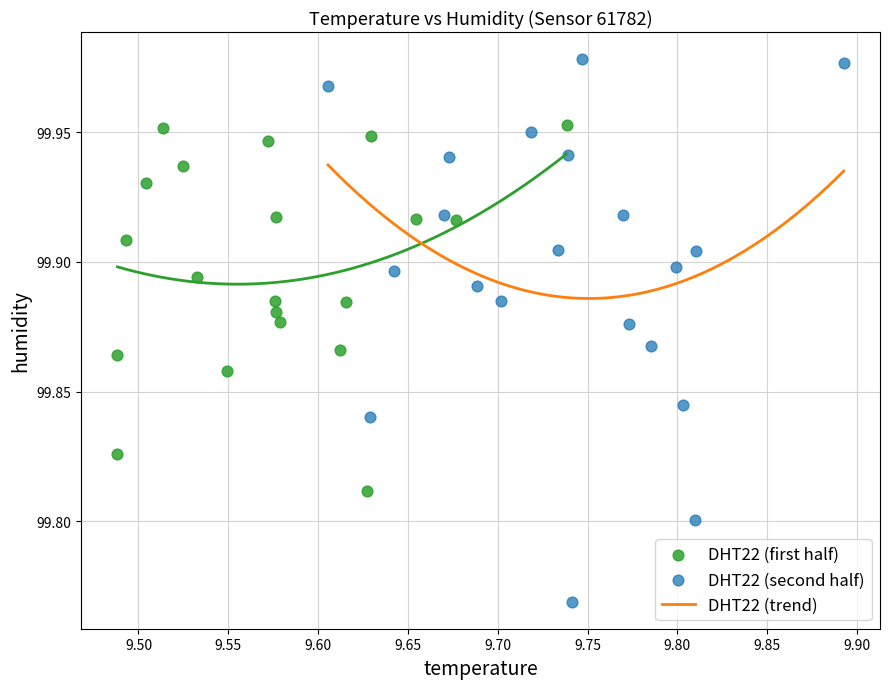

Which series has the largest Y range (max minus min)?

DHT22 (second half)